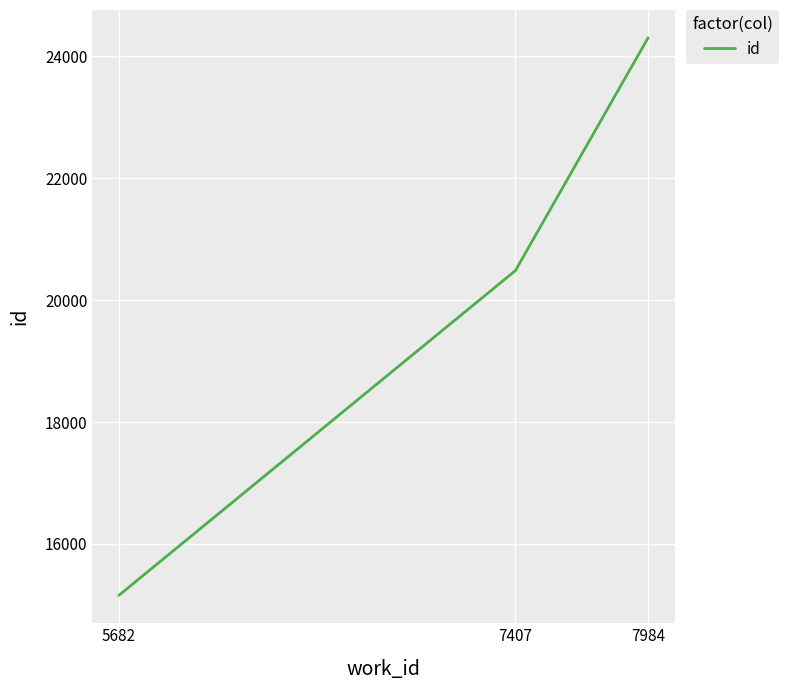

How many values are between 15157 and 24300?

3